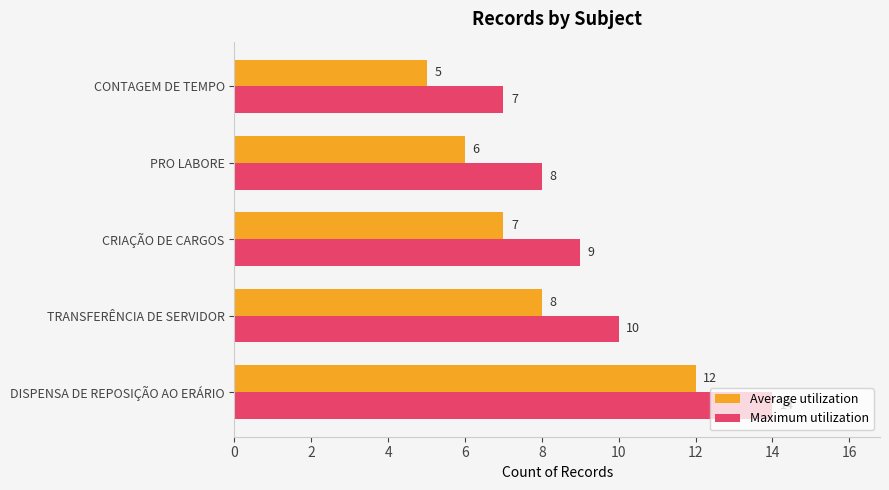

Rank the categories by Maximum utilization value from lowest to highest.

CONTAGEM DE TEMPO, PRO LABORE, CRIAÇÃO DE CARGOS, TRANSFERÊNCIA DE SERVIDOR, DISPENSA DE REPOSIÇÃO AO ERÁRIO